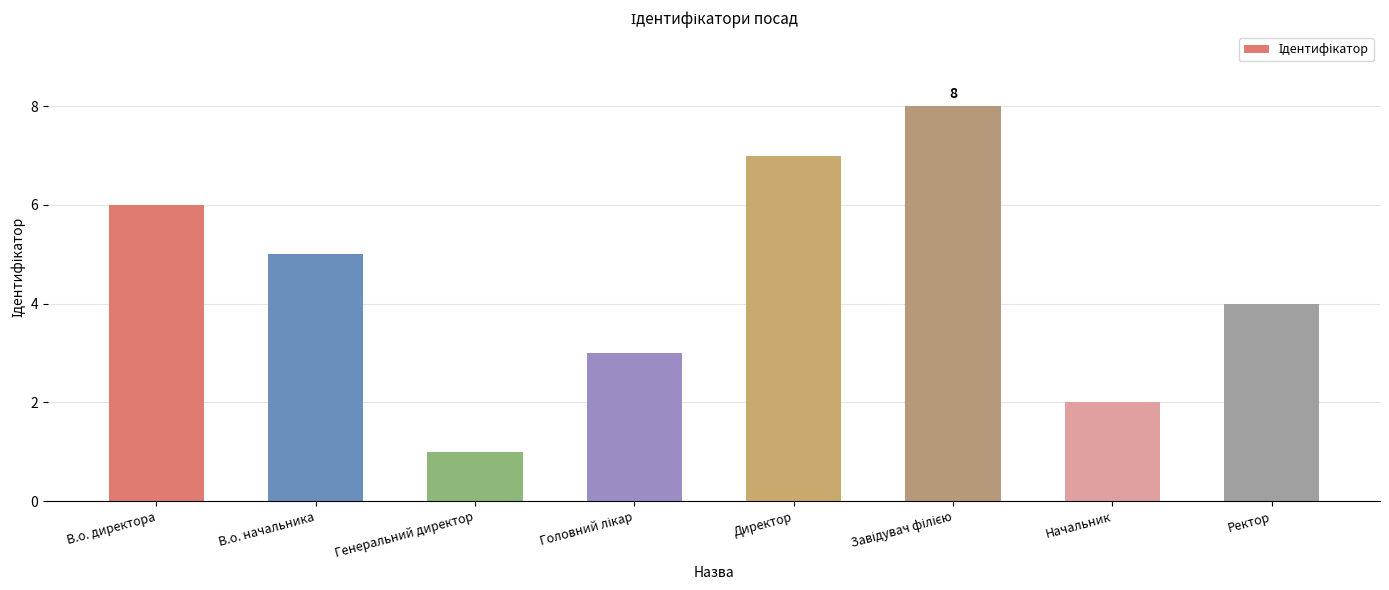

Is it true that the value at Ректор is 4?

True